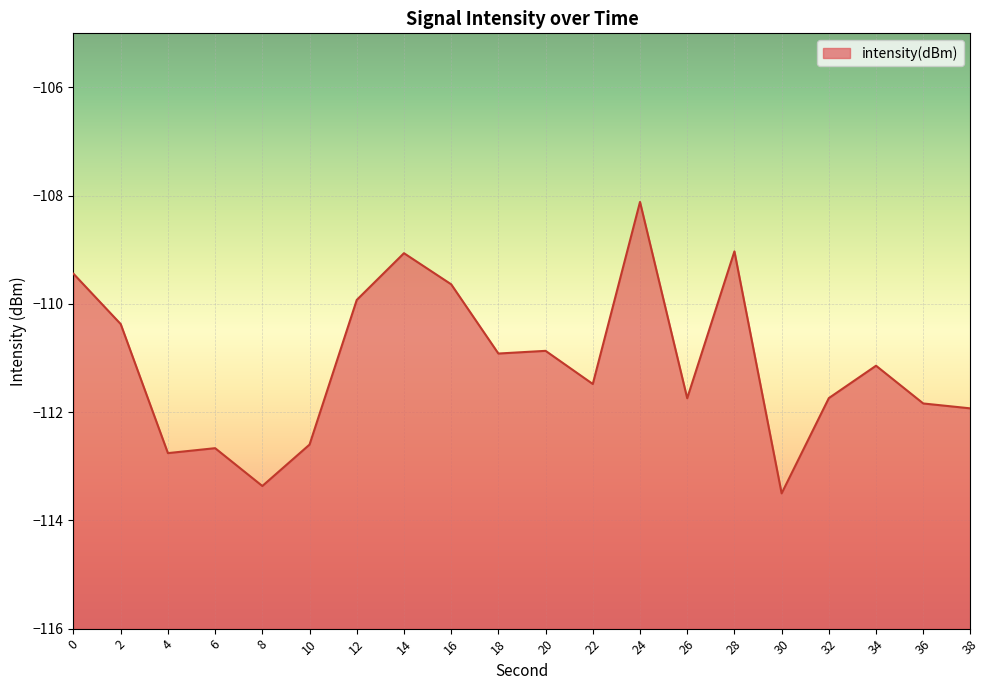

How many interior local peaks (higher than both neighbors) does the data have?

6